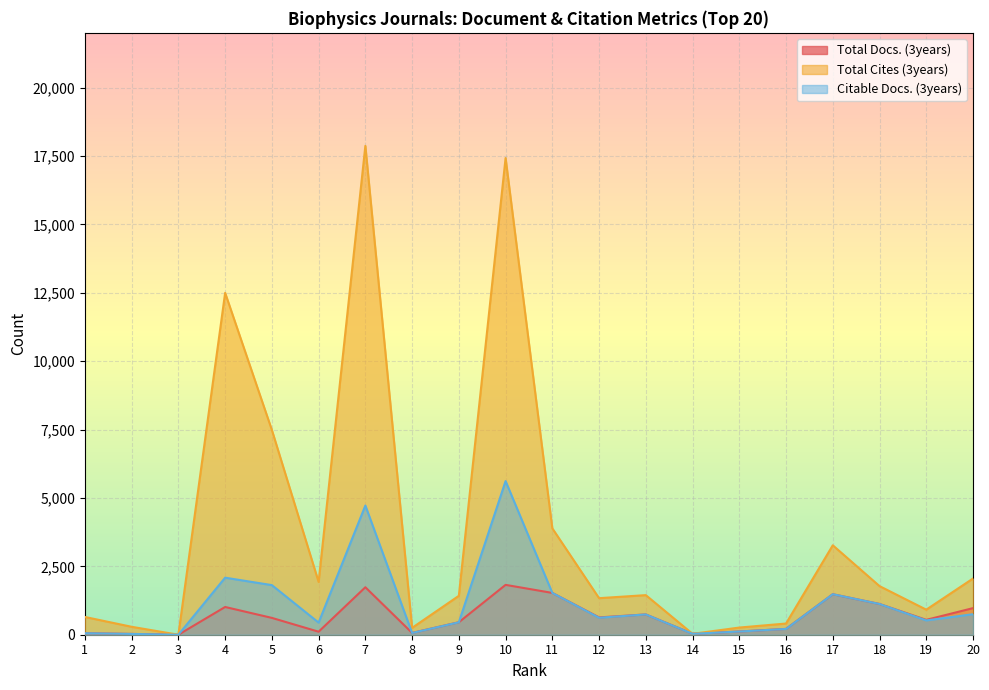

What is the difference between the highest and lowest values at 20?

1304